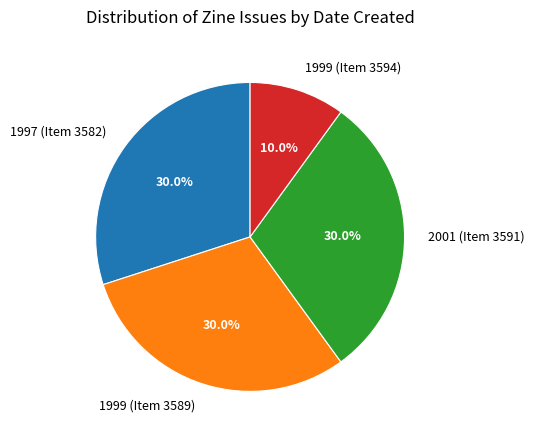

Approximately how many times larger is the value at 1999 (Item 3589) compared to 1997 (Item 3582)?

1.0